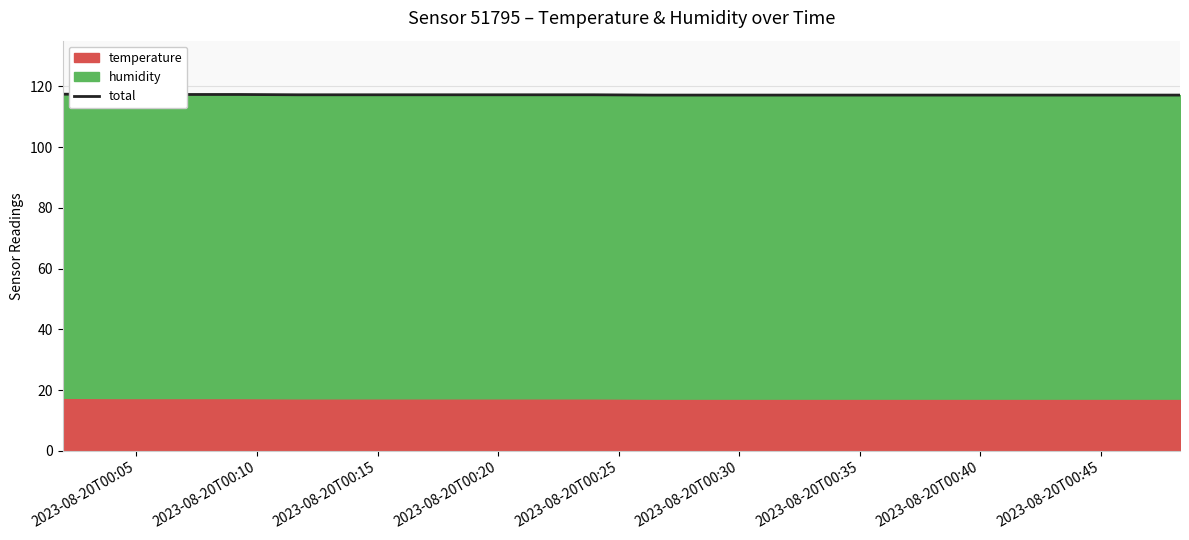

Reading left to right, list all the values displayed in this chart.

117.4	117.3	117.3	117.3	117.2	117.2	117.2	117.2	117.2	117.2	117.1	117.1	117.1	117.1	117.1	117.1	117.1	117.1	117.1	117.1